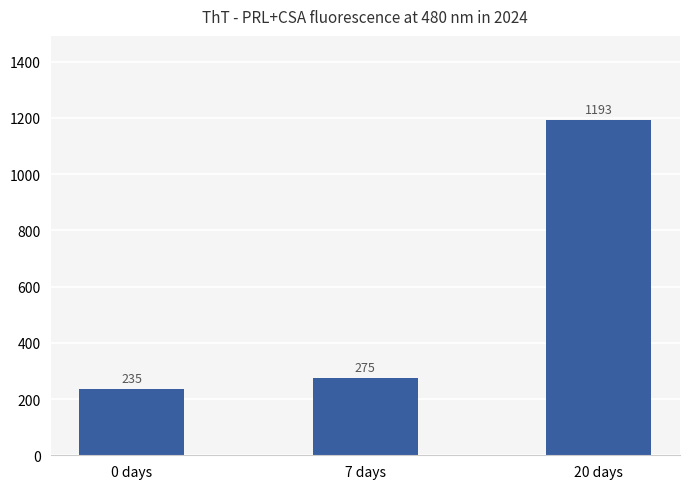

What is the maximum value shown in the chart?

1193.3